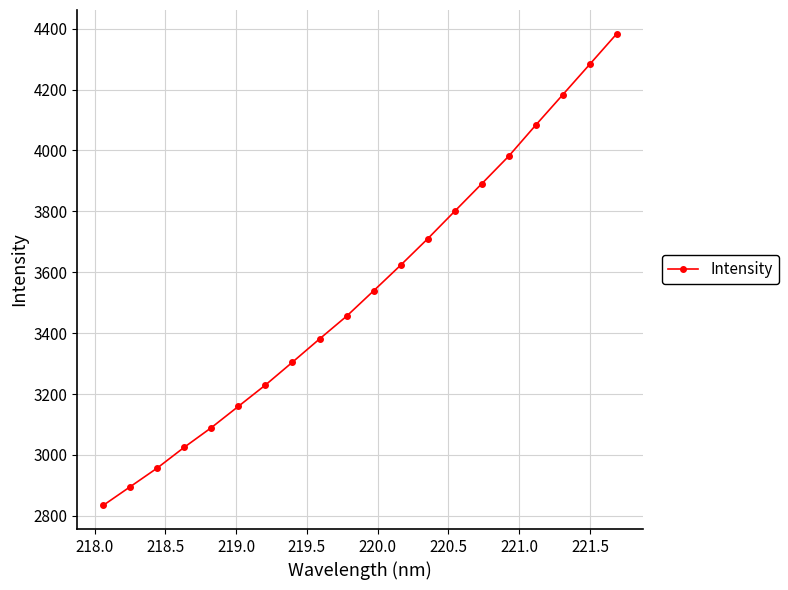

What is the sum of all values?

70809.9